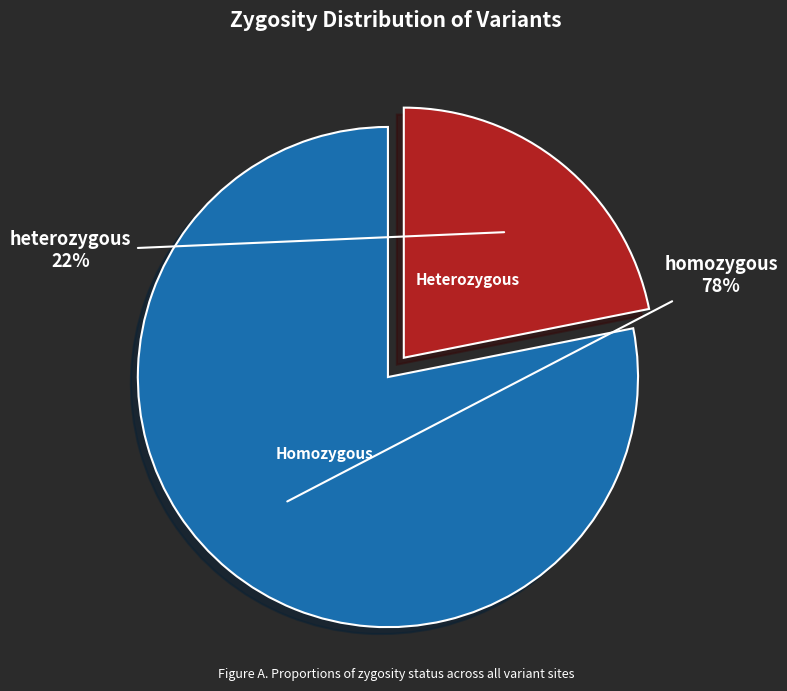

To the nearest percent, what is the average slice percentage?

50%